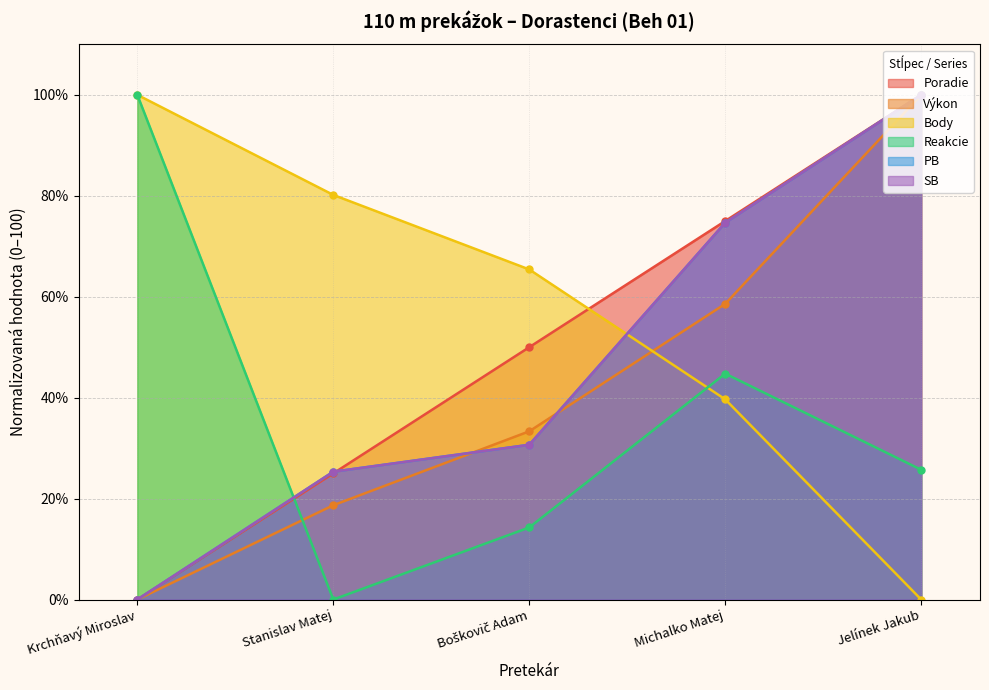

Which category has the highest value in the Výkon series?

Jelínek Jakub